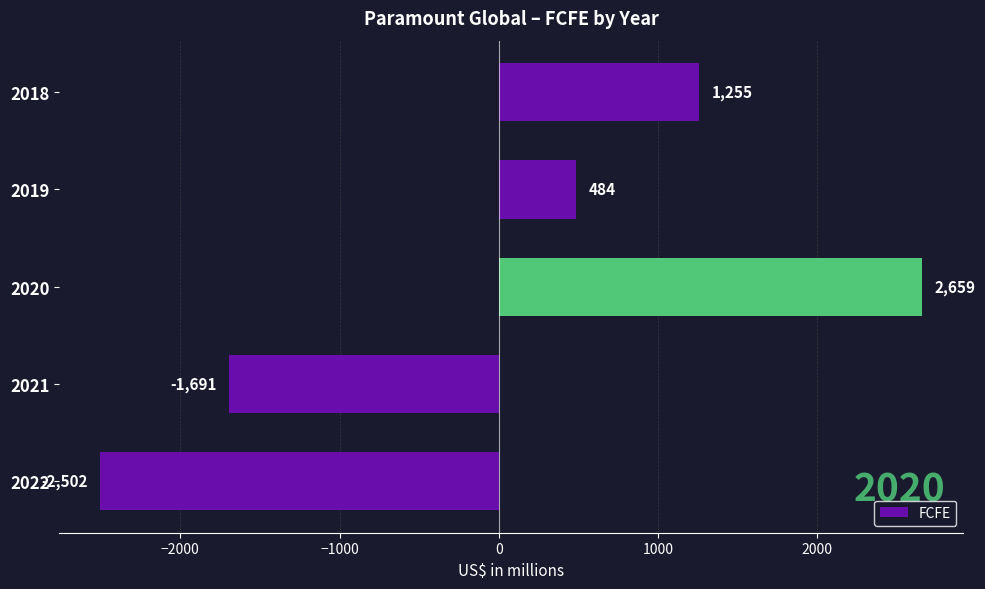

True or false: the data shows 484 at 2019.

True